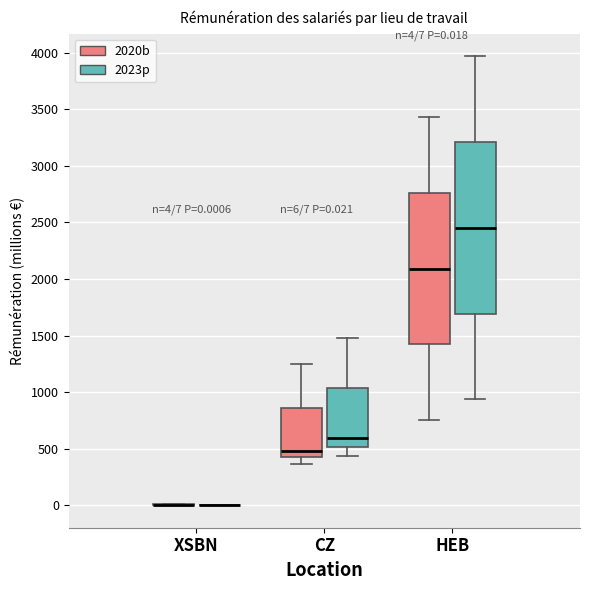

Comparing the boxes themselves (not the whiskers), which one is the tallest?

HEB (2023p)